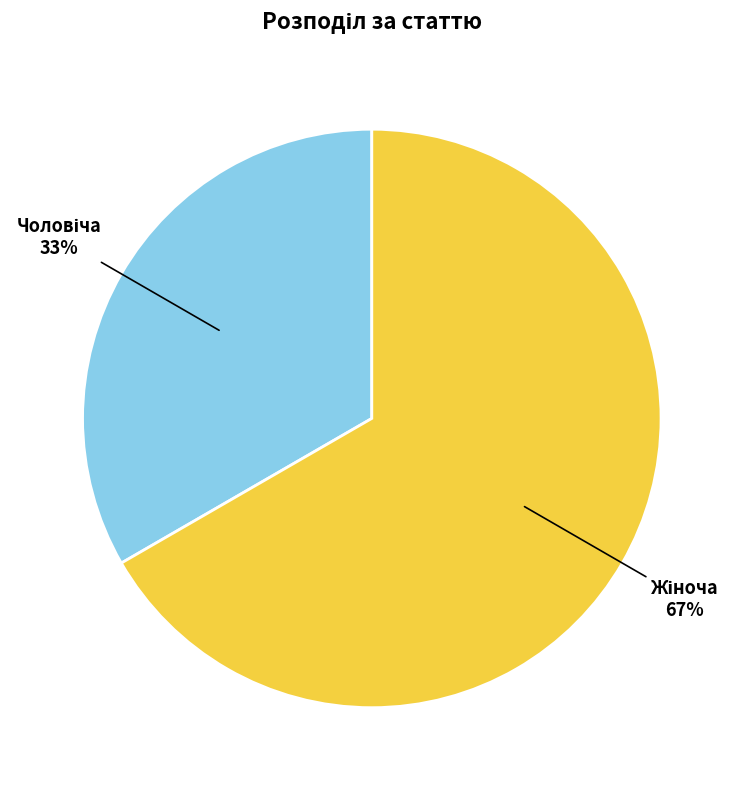

Does any single category account for the majority?

Yes